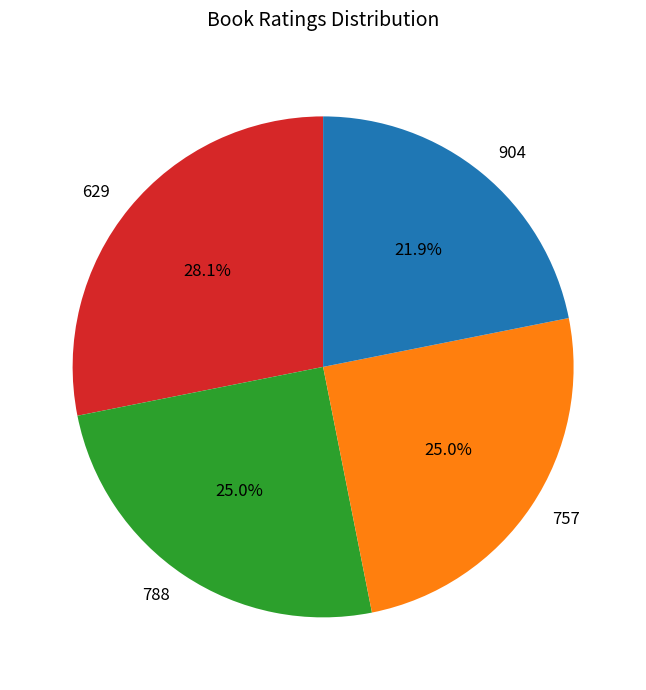

To the nearest percent, what is the difference between the largest and smallest slice percentages?

6%